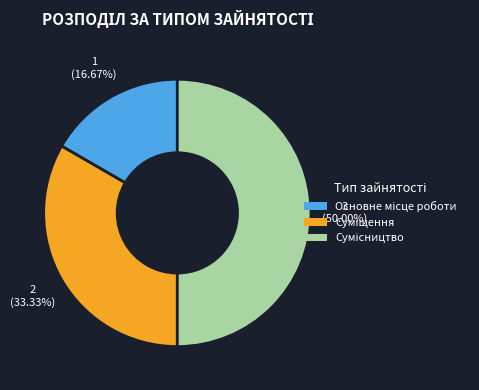

How many segments does this pie chart have?

3